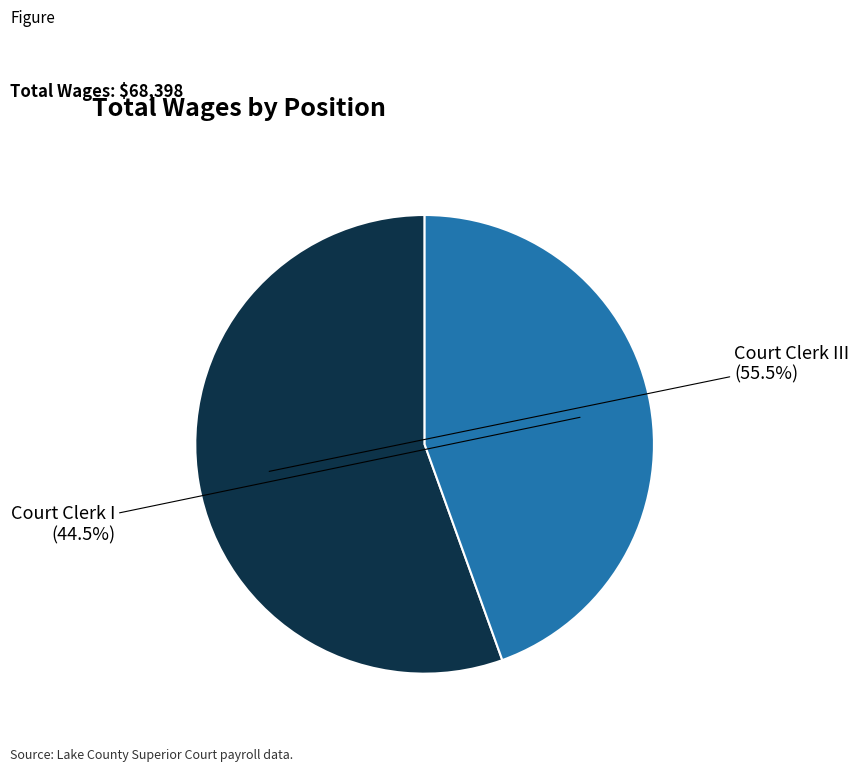

Is there any slice that represents more than half of the pie?

Yes